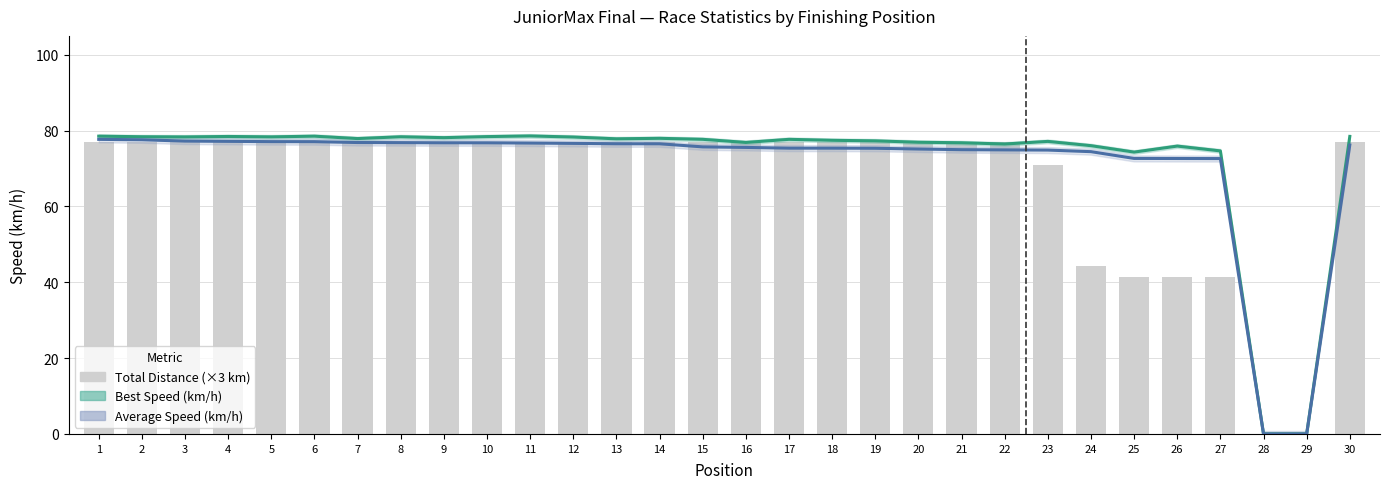

Reading right to left, what are all the values shown in this chart?

Best Speed (km/h): 30=78.5	29=0.0	28=0.0	27=74.7	26=75.9	25=74.3	24=76.0	23=77.2	22=76.5	21=76.8	20=76.9	19=77.3	18=77.5	17=77.7	16=76.9	15=77.7	14=78.0	13=77.9	12=78.3	11=78.6	10=78.4	9=78.2	8=78.4	7=77.9	6=78.5	5=78.4	4=78.5	3=78.4	2=78.4	1=78.5
Average Speed (km/h): 30=76.2	29=0.0	28=0.0	27=72.6	26=72.7	25=72.7	24=74.5	23=74.9	22=74.9	21=75.0	20=75.2	19=75.4	18=75.4	17=75.4	16=75.6	15=75.7	14=76.5	13=76.5	12=76.6	11=76.7	10=76.8	9=76.8	8=76.8	7=76.9	6=77.1	5=77.1	4=77.2	3=77.3	2=77.6	1=77.7
Total Distance (×3 km): 30=77.0	29=0.0	28=0.0	27=41.5	26=41.5	25=41.5	24=44.4	23=71.1	22=77.0	21=77.0	20=77.0	19=77.0	18=77.0	17=77.0	16=77.0	15=77.0	14=77.0	13=77.0	12=77.0	11=77.0	10=77.0	9=77.0	8=77.0	7=77.0	6=77.0	5=77.0	4=77.0	3=77.0	2=77.0	1=77.0